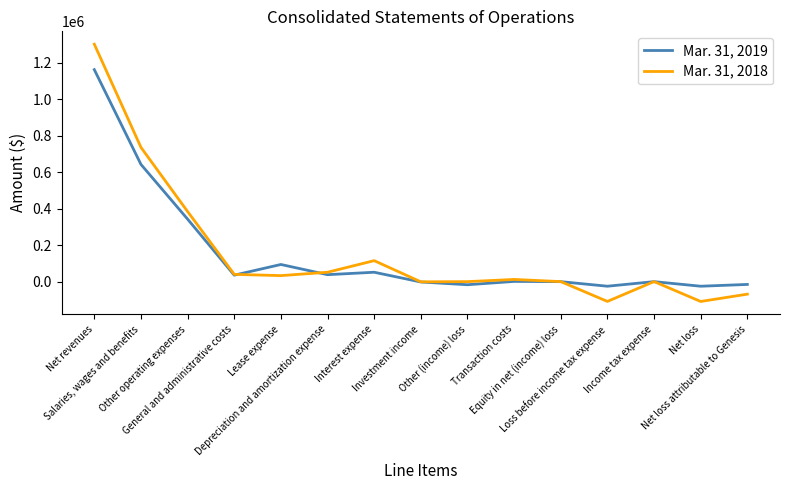

Rank the series at Interest expense from highest to lowest value.

Mar. 31, 2018, Mar. 31, 2019